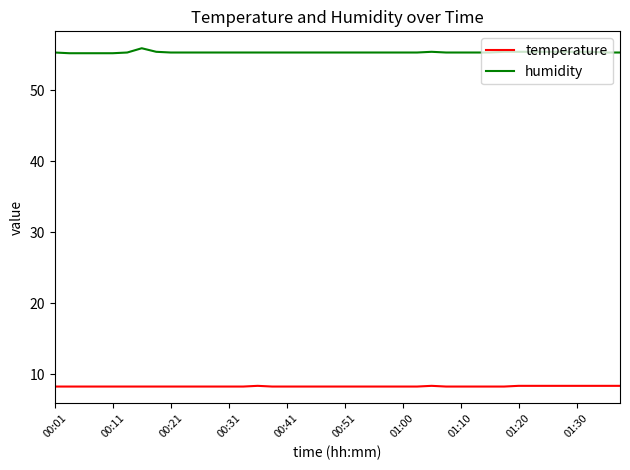

Which series has the largest total across all categories?

humidity